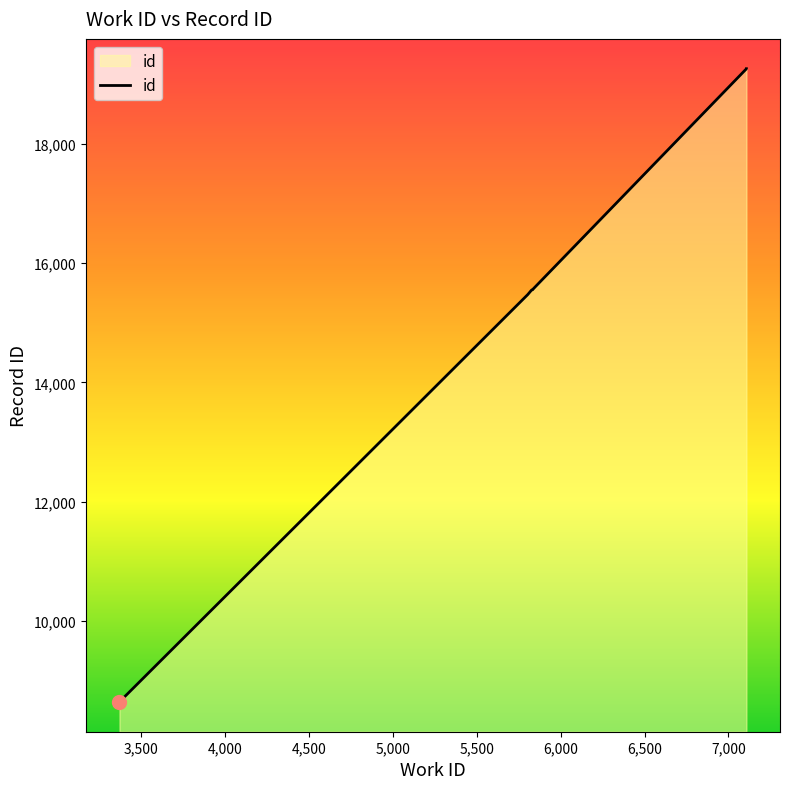

Reading left to right, what are all the values shown in this chart?

8648	15472	15548	15549	15554	15556	15558	15559	19256	19257